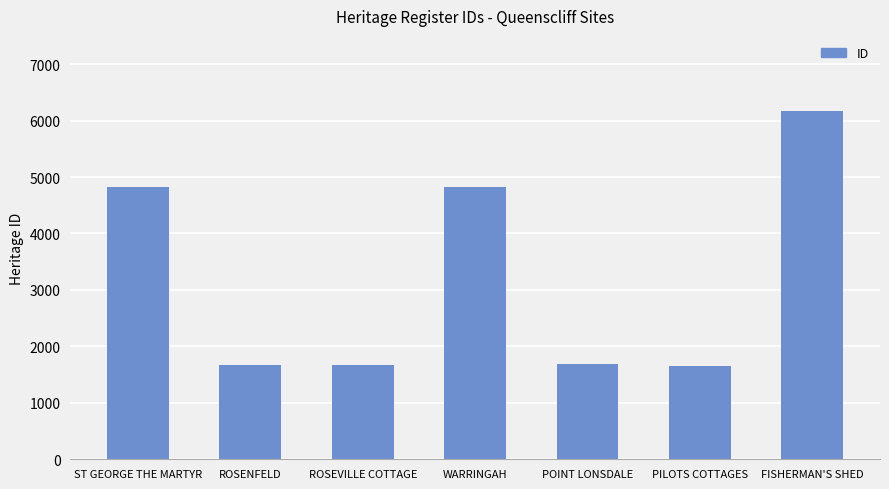

What is the value of the 2nd bar from the left?

1662